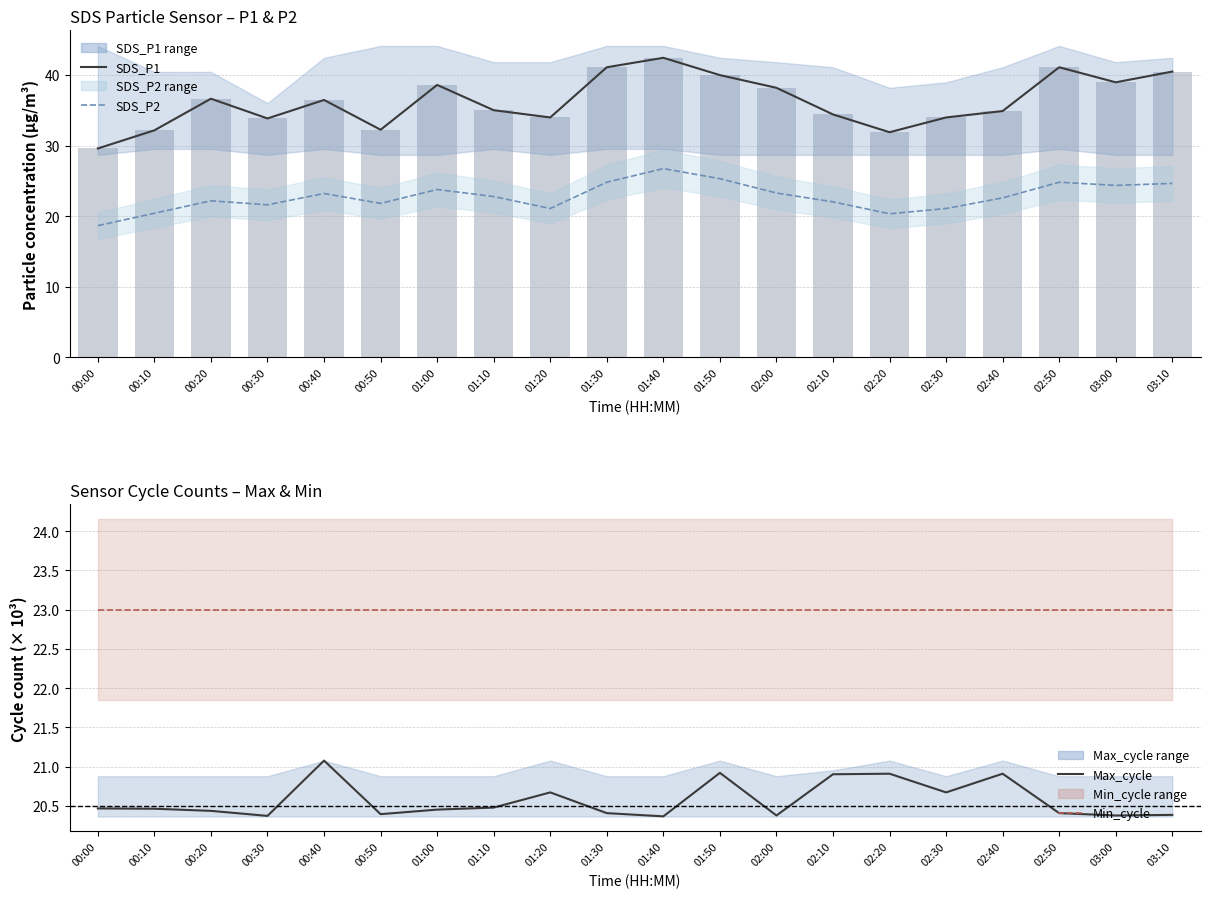

List the series in order of their peak value, lowest first.

Max_cycle, Min_cycle, SDS_P2, SDS_P1, SDS_P1 bars